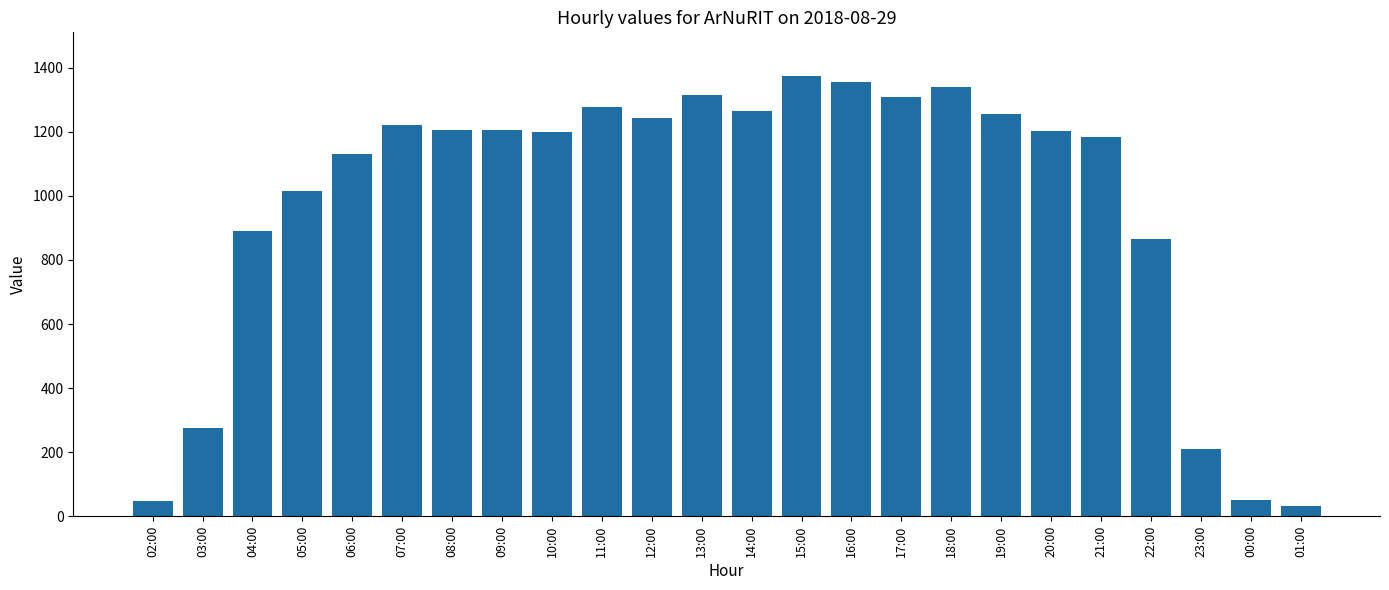

What is the change in value from 02:00 to 01:00?

-16